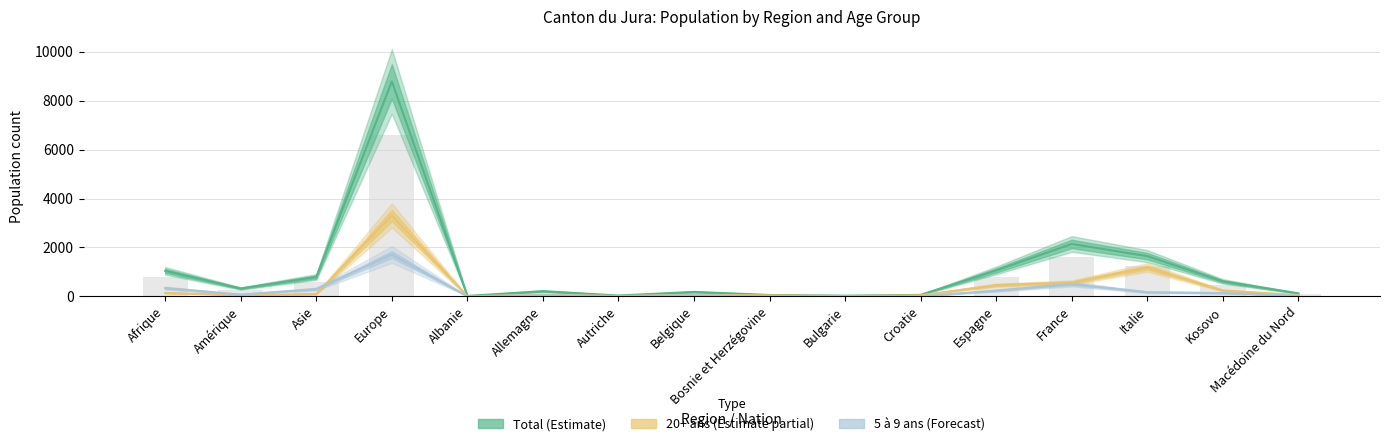

Is the value of Total at Bosnie et Herzégovine greater than the value of 10 à 14 ans Total at Allemagne?

No